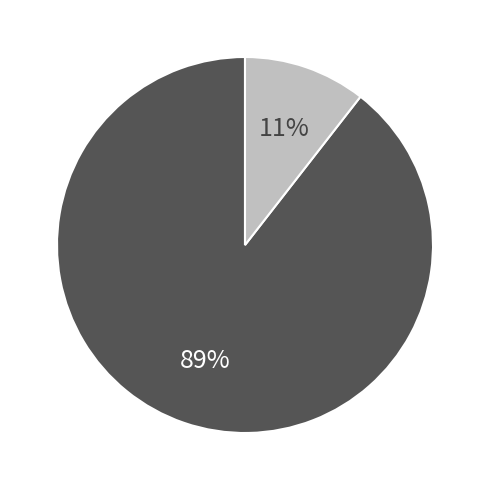

Does any single category account for the majority?

Yes